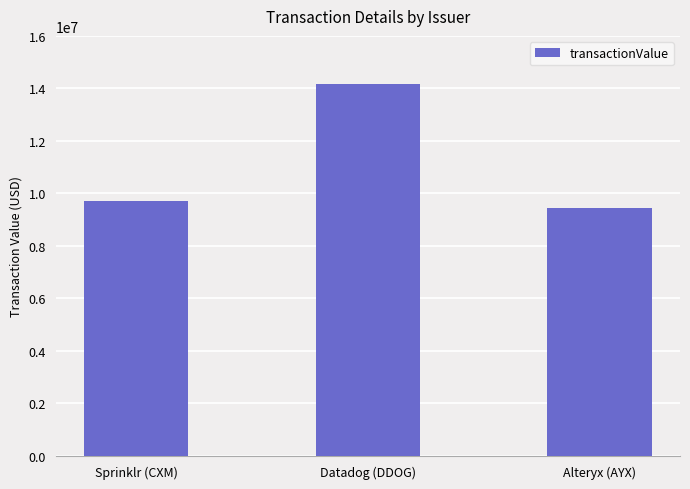

Reading right to left, extract all data points from this chart.

Alteryx (AYX)=9450000	Datadog (DDOG)=14175000	Sprinklr (CXM)=9704288